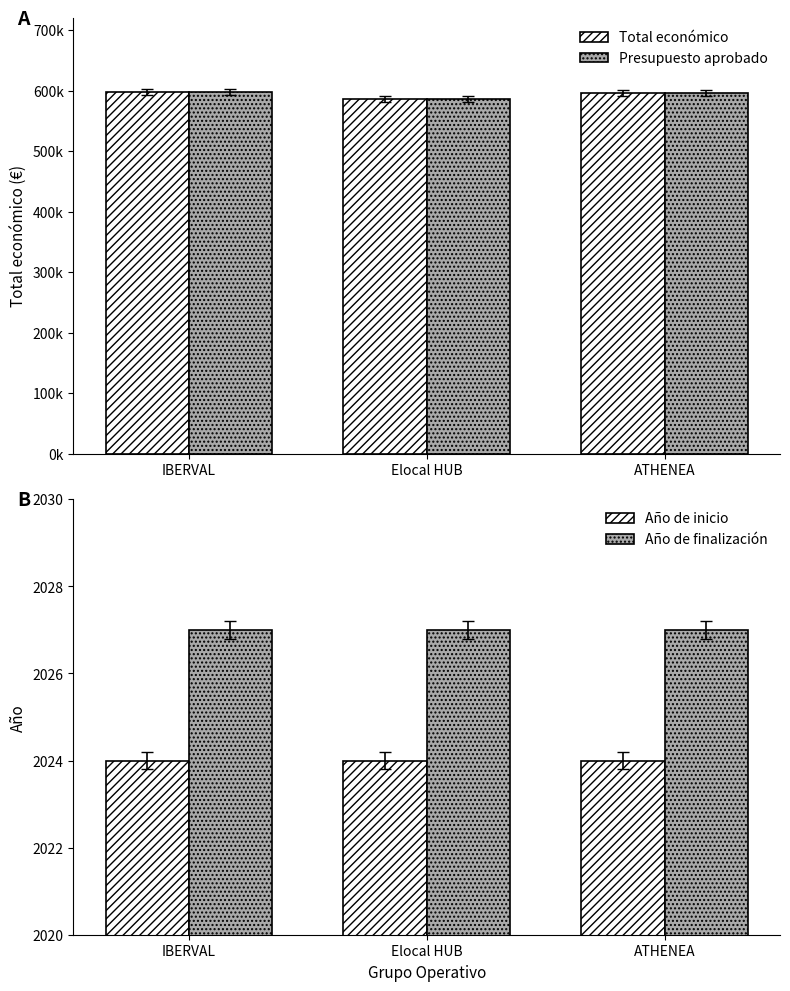

Is the value of Año de finalización at Elocal HUB greater than the value of Total económico at IBERVAL?

No